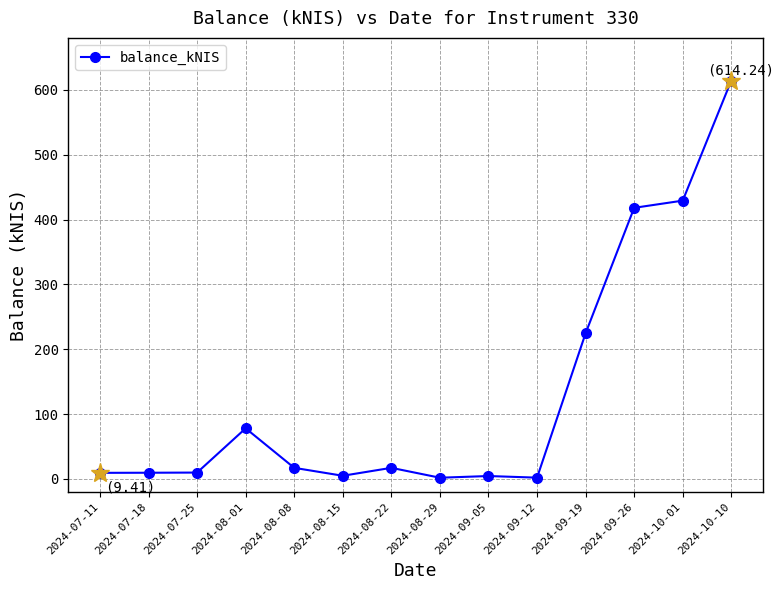

True or false: there are more than 1 points higher than both neighbors.

True